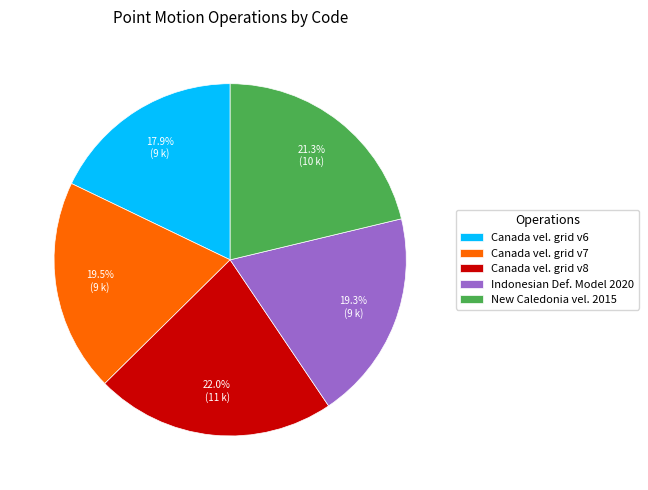

Count the number of slices in the pie.

5